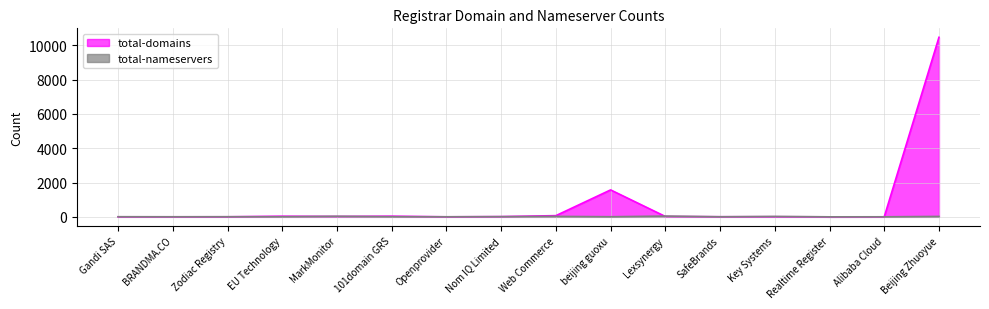

The value of total-nameservers at Key Systems is 34. True or false?

False